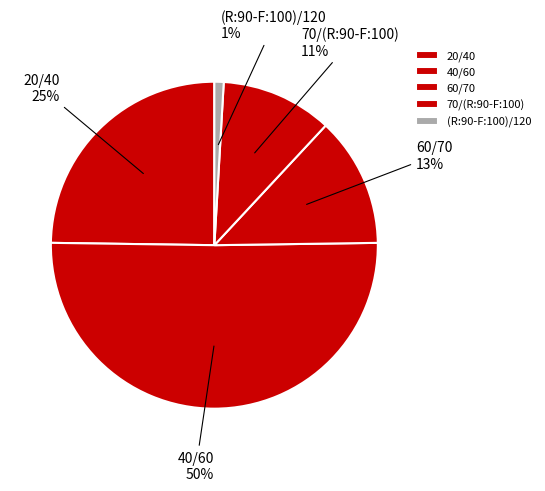

What is the largest slice in the pie chart?

40/60